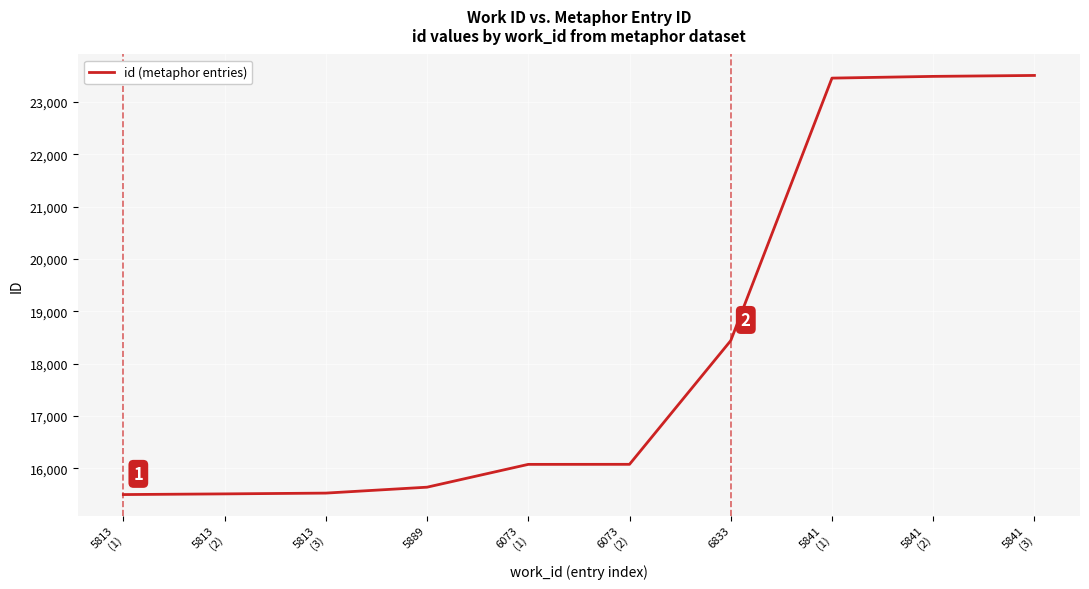

What position from the left is 5889?

4